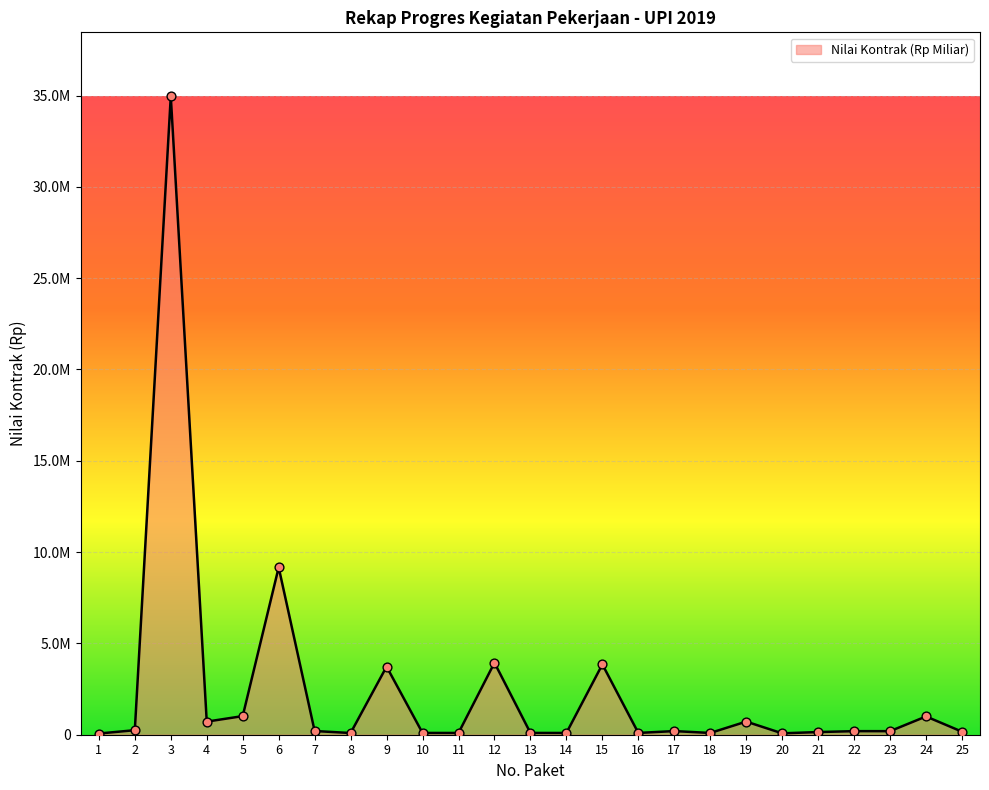

Between 8 and 16, which is larger?

16